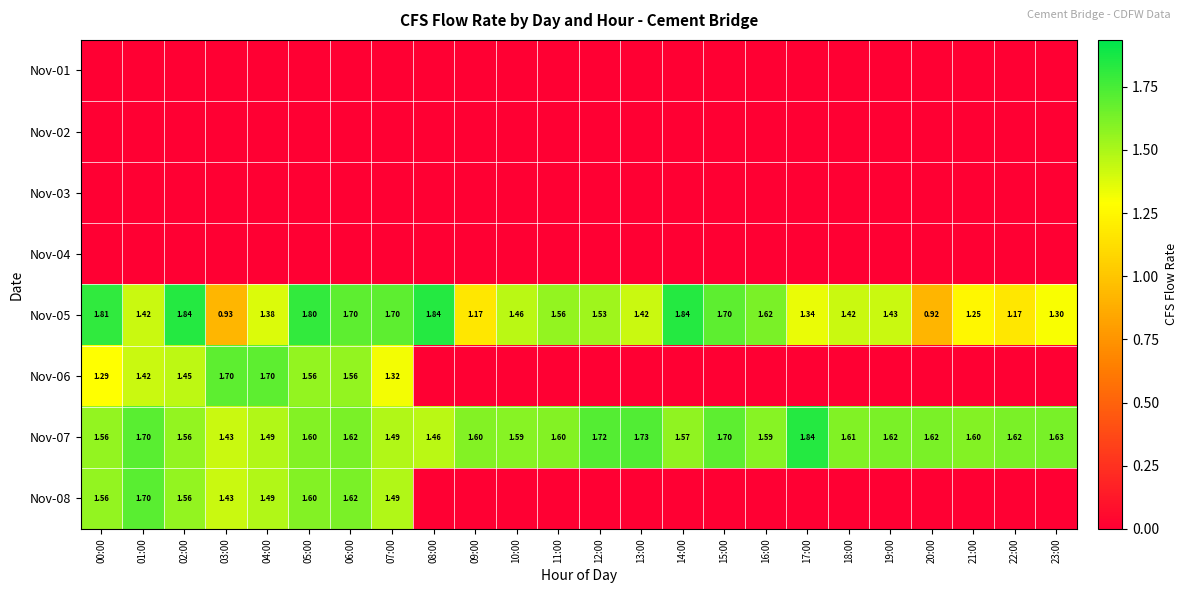

List the series in order of their peak value, highest first.

Nov-05, Nov-07, Nov-08, Nov-06, Nov-01, Nov-02, Nov-03, Nov-04